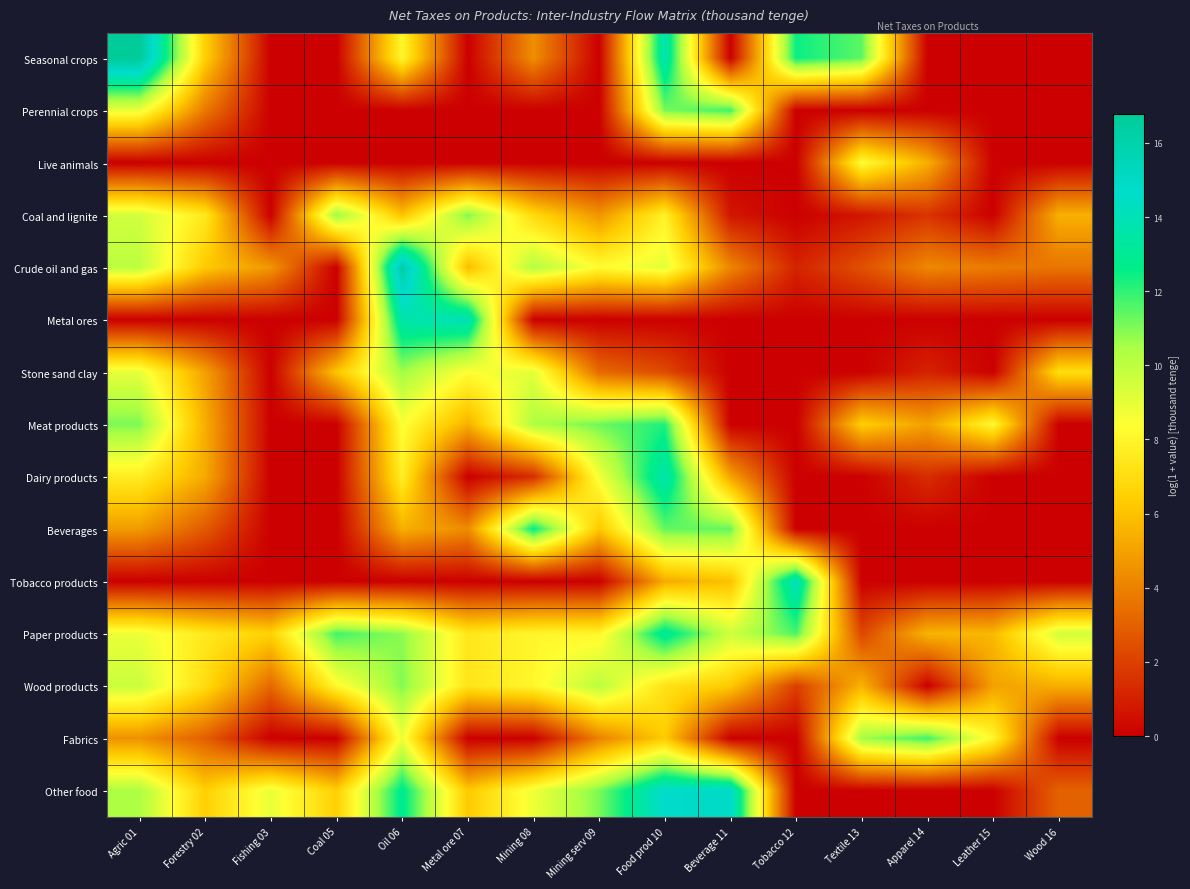

Reading right to left, list all the values displayed in this chart.

Seasonal crops: Wood 16=0.0	Leather 15=0.0	Apparel 14=0.0	Textile 13=11.5	Tobacco 12=12.5	Beverage 11=0.0	Food prod 10=13.8	Mining serv 09=0.0	Mining 08=4.4	Metal ore 07=0.0	Oil 06=8.1	Coal 05=0.0	Fishing 03=0.0	Forestry 02=6.5	Agric 01=16.8
Perennial crops: Wood 16=0.0	Leather 15=0.0	Apparel 14=0.0	Textile 13=0.0	Tobacco 12=0.0	Beverage 11=11.8	Food prod 10=11.1	Mining serv 09=0.0	Mining 08=0.0	Metal ore 07=0.0	Oil 06=0.0	Coal 05=0.0	Fishing 03=0.0	Forestry 02=3.7	Agric 01=8.9
Live animals: Wood 16=0.0	Leather 15=0.0	Apparel 14=5.4	Textile 13=8.4	Tobacco 12=0.0	Beverage 11=0.0	Food prod 10=0.0	Mining serv 09=0.0	Mining 08=0.0	Metal ore 07=0.0	Oil 06=0.0	Coal 05=0.0	Fishing 03=0.0	Forestry 02=0.0	Agric 01=0.0
Coal and lignite: Wood 16=5.4	Leather 15=0.0	Apparel 14=1.6	Textile 13=0.7	Tobacco 12=0.0	Beverage 11=0.7	Food prod 10=7.9	Mining serv 09=4.6	Mining 08=6.8	Metal ore 07=11.0	Oil 06=6.0	Coal 05=10.7	Fishing 03=0.0	Forestry 02=7.5	Agric 01=9.5
Crude oil and gas: Wood 16=3.6	Leather 15=3.8	Apparel 14=4.2	Textile 13=2.5	Tobacco 12=1.1	Beverage 11=4.2	Food prod 10=9.1	Mining serv 09=8.3	Mining 08=10.3	Metal ore 07=5.8	Oil 06=16.3	Coal 05=0.0	Fishing 03=4.6	Forestry 02=6.3	Agric 01=10.1
Metal ores: Wood 16=0.0	Leather 15=0.0	Apparel 14=0.0	Textile 13=0.0	Tobacco 12=0.0	Beverage 11=0.0	Food prod 10=0.0	Mining serv 09=0.0	Mining 08=0.0	Metal ore 07=14.1	Oil 06=13.7	Coal 05=0.0	Fishing 03=0.0	Forestry 02=0.0	Agric 01=0.0
Stone sand clay: Wood 16=7.0	Leather 15=0.0	Apparel 14=1.1	Textile 13=0.0	Tobacco 12=0.0	Beverage 11=0.0	Food prod 10=2.3	Mining serv 09=3.3	Mining 08=9.1	Metal ore 07=8.4	Oil 06=10.6	Coal 05=6.1	Fishing 03=0.0	Forestry 02=5.0	Agric 01=9.0
Meat products: Wood 16=0.0	Leather 15=8.2	Apparel 14=5.0	Textile 13=6.4	Tobacco 12=0.0	Beverage 11=0.0	Food prod 10=12.2	Mining serv 09=11.2	Mining 08=10.3	Metal ore 07=5.5	Oil 06=8.5	Coal 05=0.0	Fishing 03=0.0	Forestry 02=5.4	Agric 01=11.0
Dairy products: Wood 16=0.0	Leather 15=0.0	Apparel 14=1.4	Textile 13=0.0	Tobacco 12=0.0	Beverage 11=5.1	Food prod 10=13.8	Mining serv 09=8.7	Mining 08=1.4	Metal ore 07=0.0	Oil 06=7.8	Coal 05=0.0	Fishing 03=0.0	Forestry 02=5.3	Agric 01=7.7
Beverages: Wood 16=0.0	Leather 15=0.0	Apparel 14=0.0	Textile 13=0.0	Tobacco 12=0.0	Beverage 11=11.3	Food prod 10=11.4	Mining serv 09=6.2	Mining 08=12.6	Metal ore 07=4.3	Oil 06=5.4	Coal 05=0.0	Fishing 03=0.0	Forestry 02=2.8	Agric 01=4.8
Tobacco products: Wood 16=0.0	Leather 15=0.0	Apparel 14=0.0	Textile 13=0.0	Tobacco 12=14.3	Beverage 11=6.0	Food prod 10=5.3	Mining serv 09=0.0	Mining 08=0.0	Metal ore 07=0.0	Oil 06=0.0	Coal 05=0.0	Fishing 03=0.0	Forestry 02=0.0	Agric 01=0.0
Paper products: Wood 16=9.5	Leather 15=5.7	Apparel 14=5.6	Textile 13=2.2	Tobacco 12=11.7	Beverage 11=9.6	Food prod 10=13.2	Mining serv 09=8.0	Mining 08=8.1	Metal ore 07=7.4	Oil 06=10.8	Coal 05=11.8	Fishing 03=6.6	Forestry 02=7.5	Agric 01=8.9
Wood products: Wood 16=5.4	Leather 15=5.0	Apparel 14=0.0	Textile 13=5.5	Tobacco 12=1.9	Beverage 11=6.3	Food prod 10=7.2	Mining serv 09=10.1	Mining 08=8.1	Metal ore 07=7.3	Oil 06=11.0	Coal 05=8.2	Fishing 03=3.2	Forestry 02=7.0	Agric 01=9.7
Fabrics: Wood 16=0.0	Leather 15=8.1	Apparel 14=11.8	Textile 13=10.6	Tobacco 12=0.0	Beverage 11=0.0	Food prod 10=6.3	Mining serv 09=4.0	Mining 08=0.0	Metal ore 07=0.0	Oil 06=8.8	Coal 05=0.0	Fishing 03=0.0	Forestry 02=2.9	Agric 01=4.5
Other food: Wood 16=3.0	Leather 15=0.0	Apparel 14=0.0	Textile 13=0.0	Tobacco 12=0.0	Beverage 11=14.9	Food prod 10=14.8	Mining serv 09=11.1	Mining 08=8.8	Metal ore 07=6.3	Oil 06=12.9	Coal 05=6.5	Fishing 03=9.0	Forestry 02=6.5	Agric 01=10.4